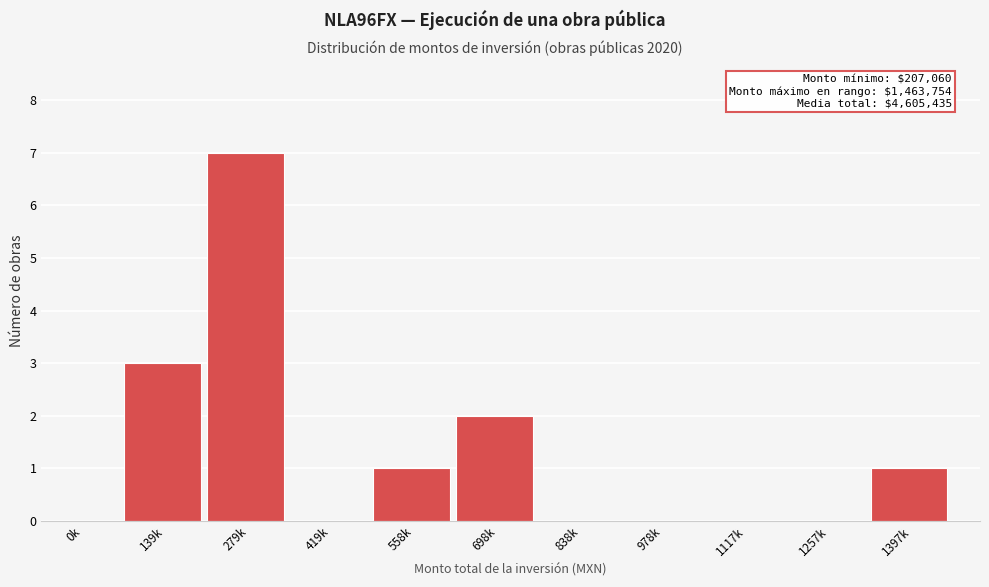

Reading left to right, transcribe all the data shown in this chart.

0k=0	139k=3	279k=7	419k=0	558k=1	698k=2	838k=0	978k=0	1117k=0	1257k=0	1397k=1